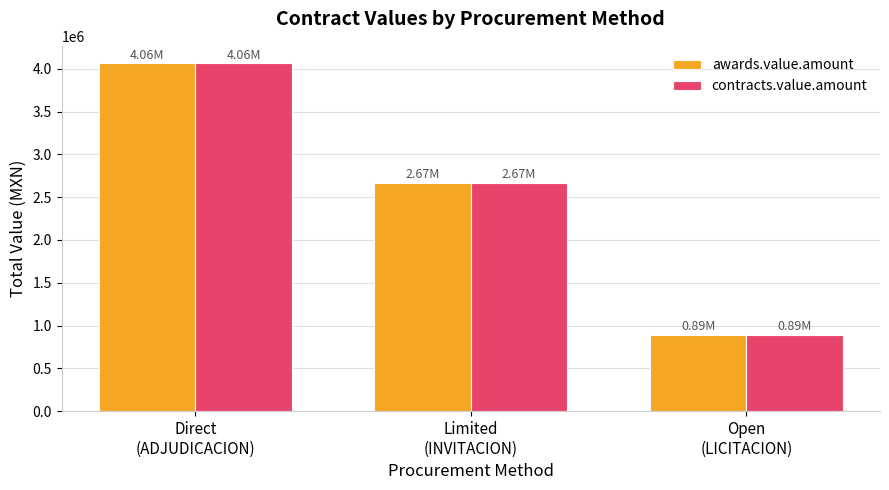

Reading right to left, extract all data points from this chart.

awards.value.amount: Open
(LICITACION)=889337.5	Limited
(INVITACION)=2668414.0	Direct
(ADJUDICACION)=4064470.2
contracts.value.amount: Open
(LICITACION)=889337.5	Limited
(INVITACION)=2668414.0	Direct
(ADJUDICACION)=4064470.2